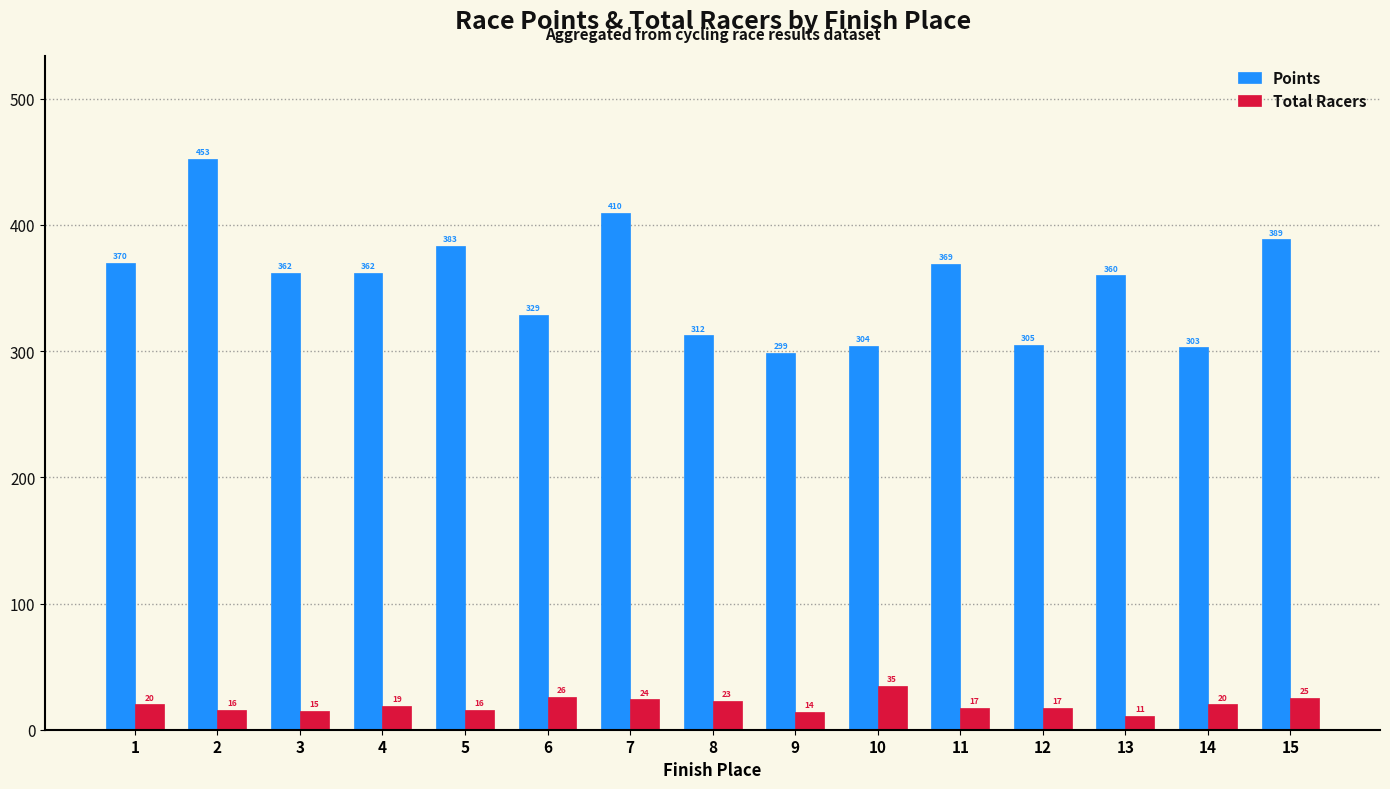

What is the value of the Total Racers bar at the 7th from the left?

24.0